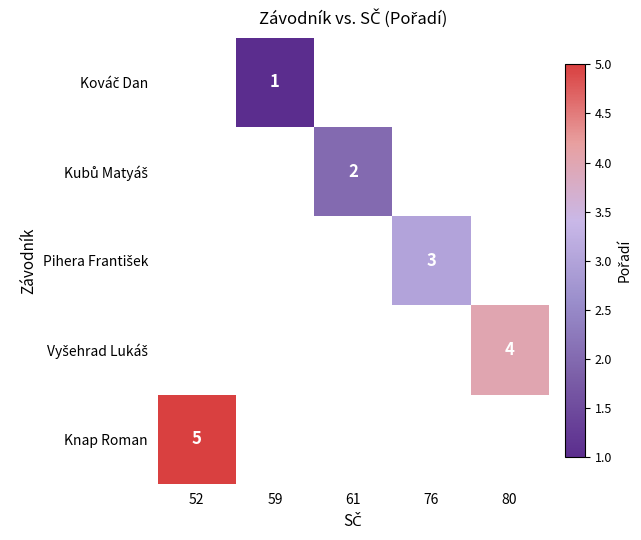

Which series has the widest spread of values?

Knap Roman